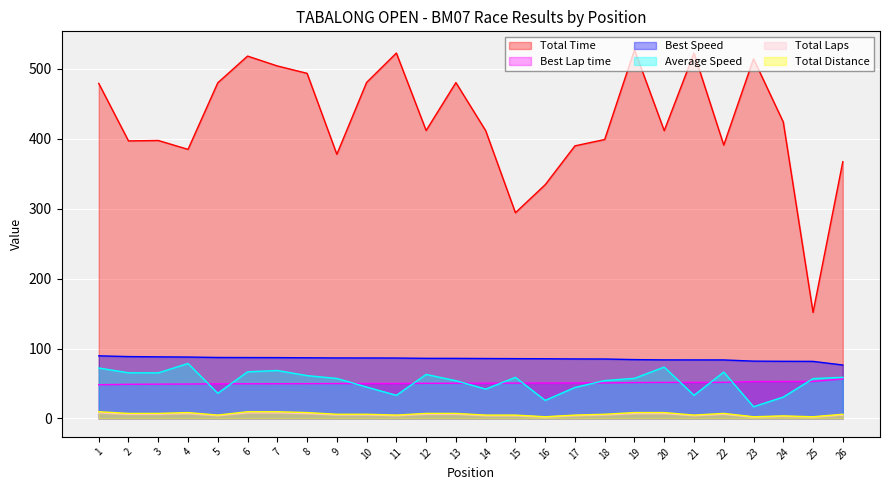

True or false: Total Laps has a value of 12.3 at 4.

False